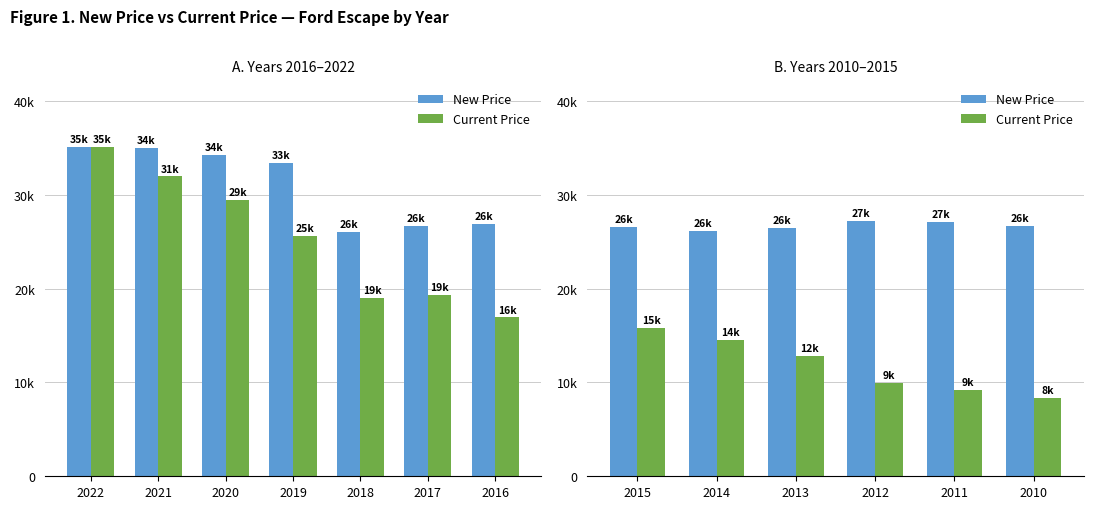

The Current Price series shows 11596 at 2010. True or false?

False